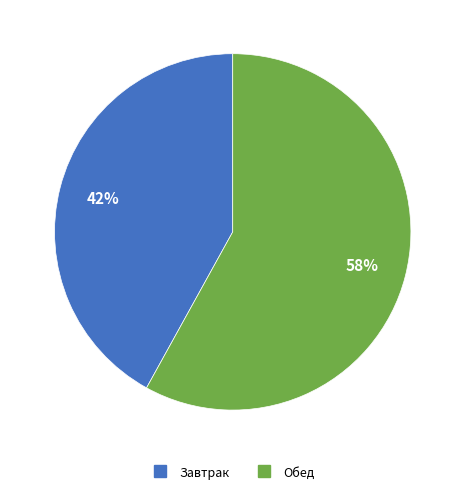

Is there a majority slice in this chart?

Yes